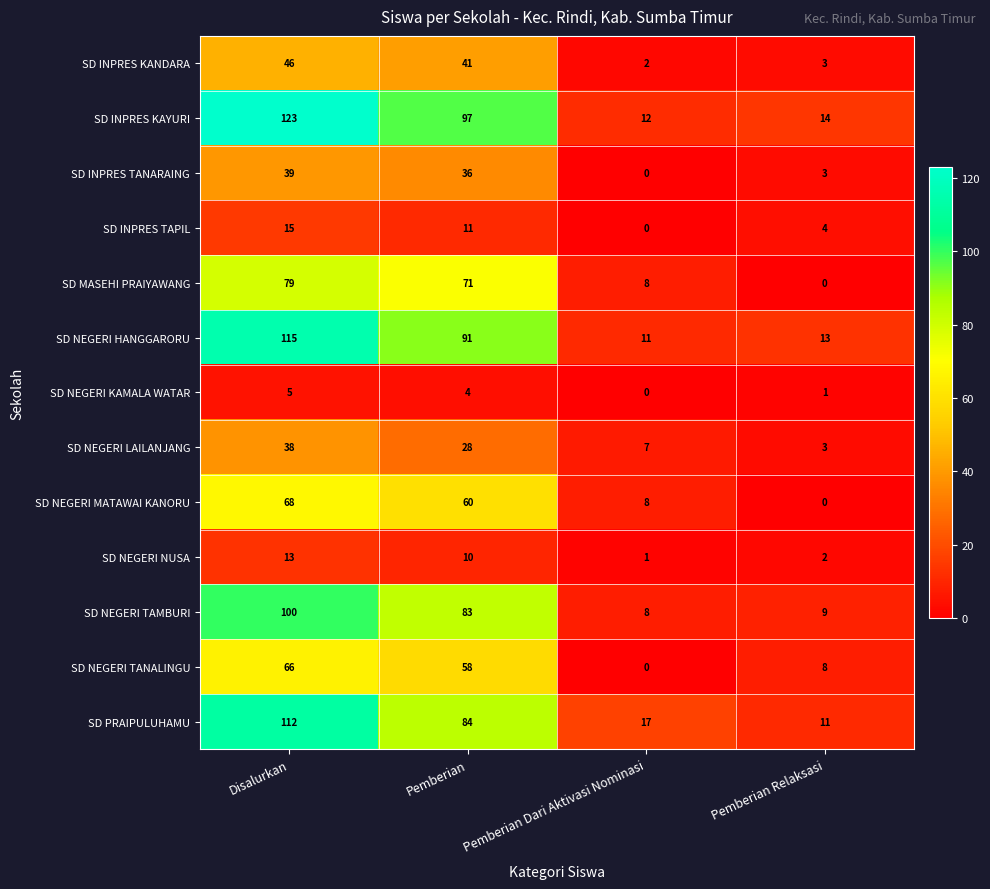

At how many categories does at least one series exceed 10?

4